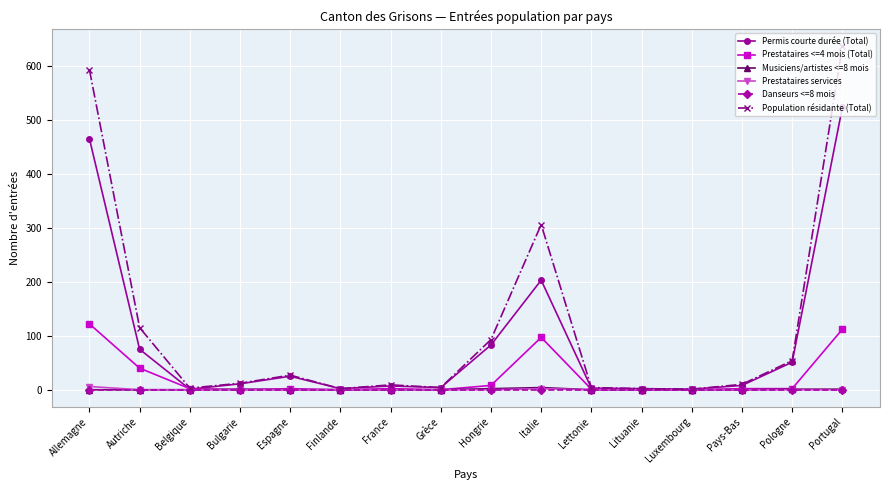

At which category does the chart reach its peak across all series?

Portugal